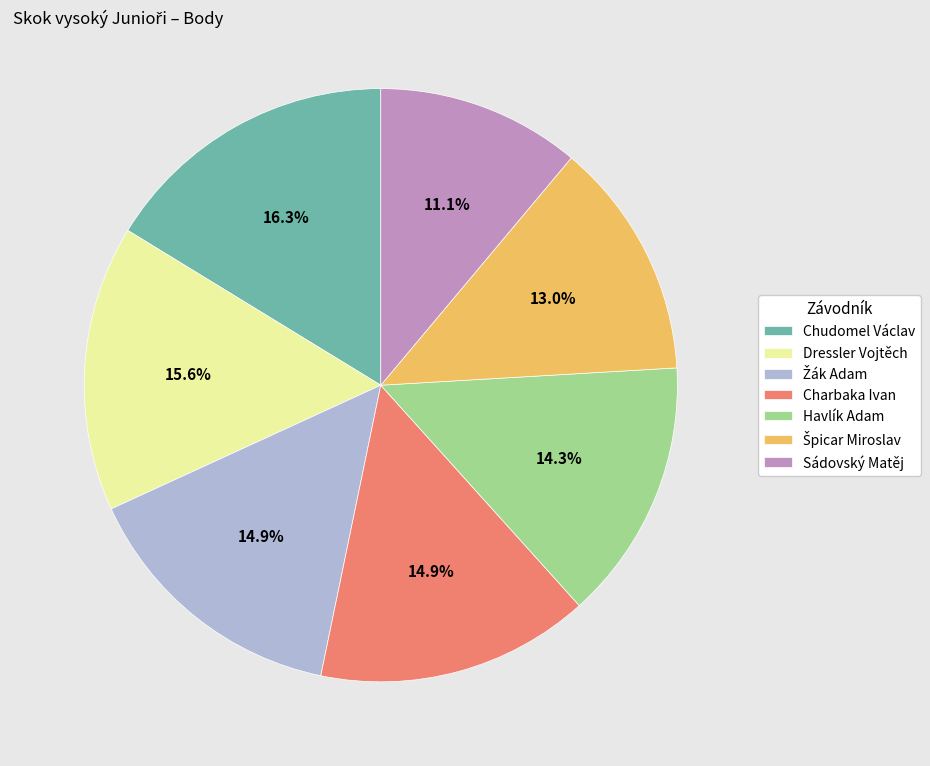

How much of the chart is everything except Dressler Vojtěch?

84.4%